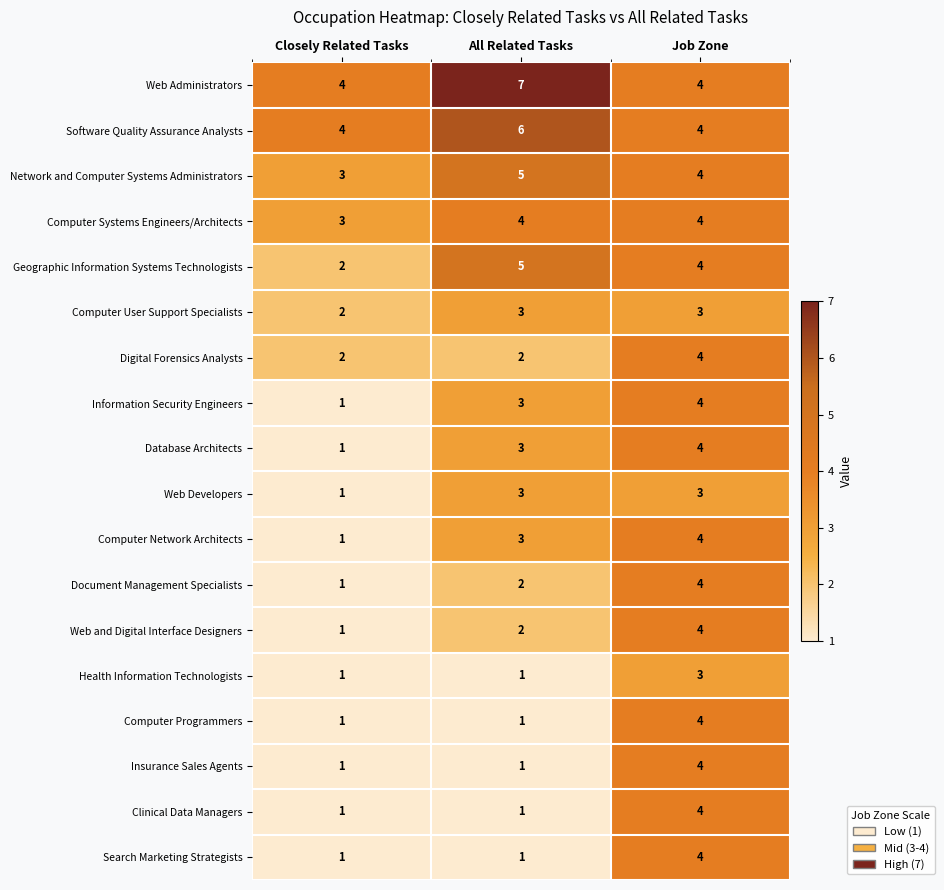

Count the number of categories in the chart.

3